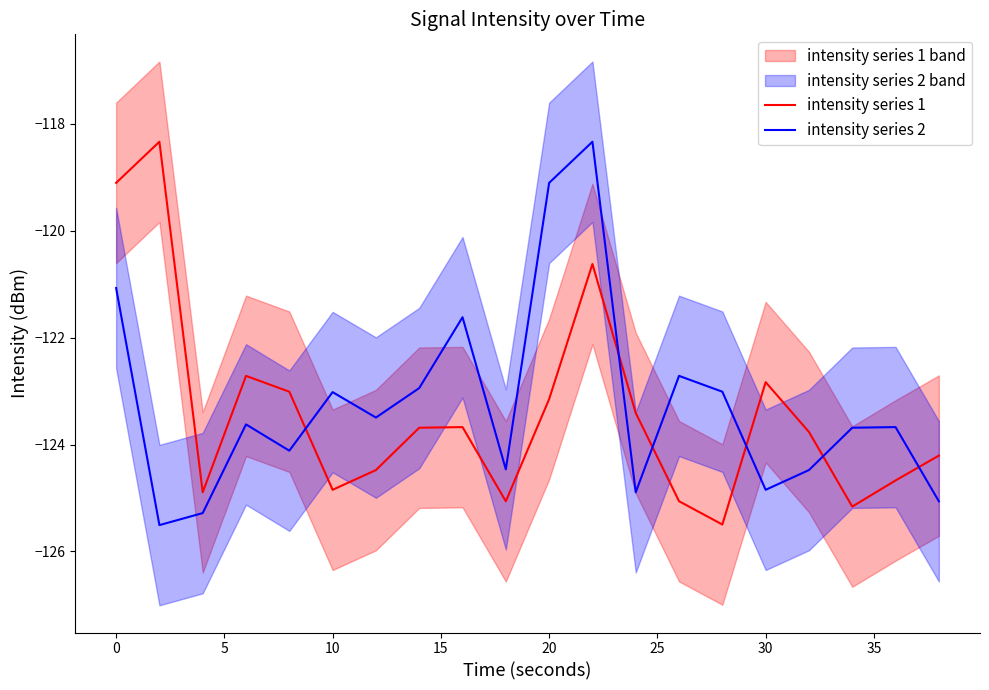

What are all the series names shown in the legend?

intensity series 1, intensity series 2